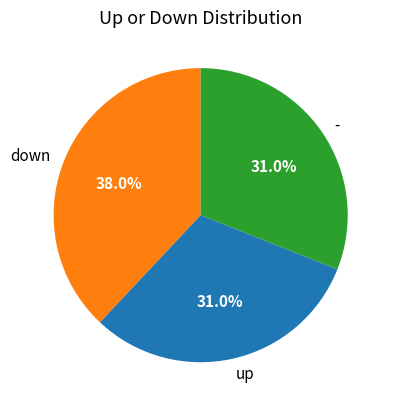

Is there a majority slice in this chart?

No